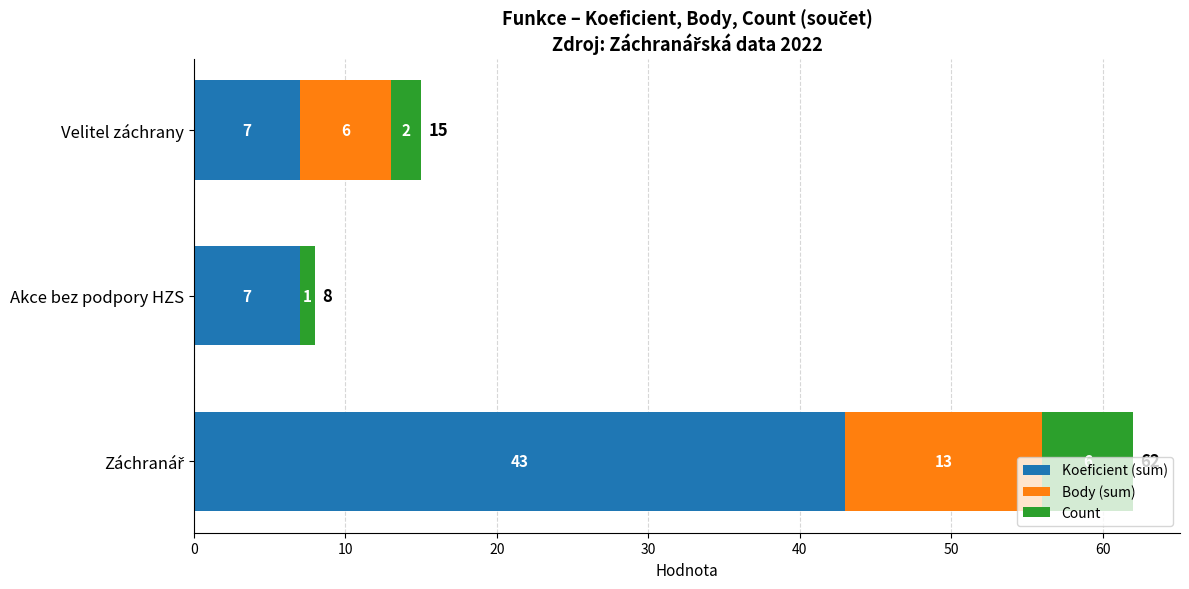

The value of Koeficient (sum) at Velitel záchrany is 7. True or false?

True